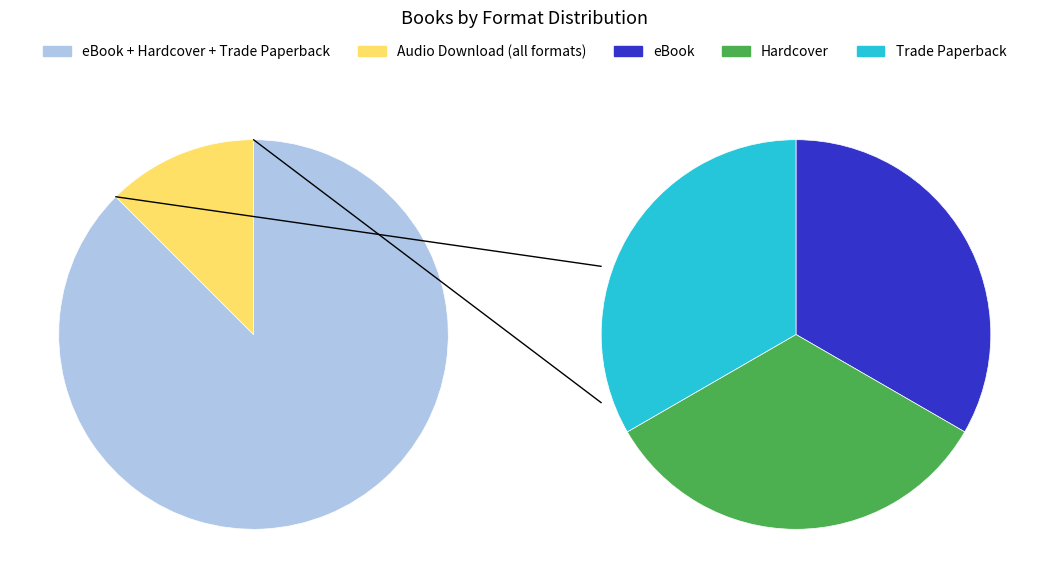

To the nearest percent, what percentage of the pie is eBook?

29%